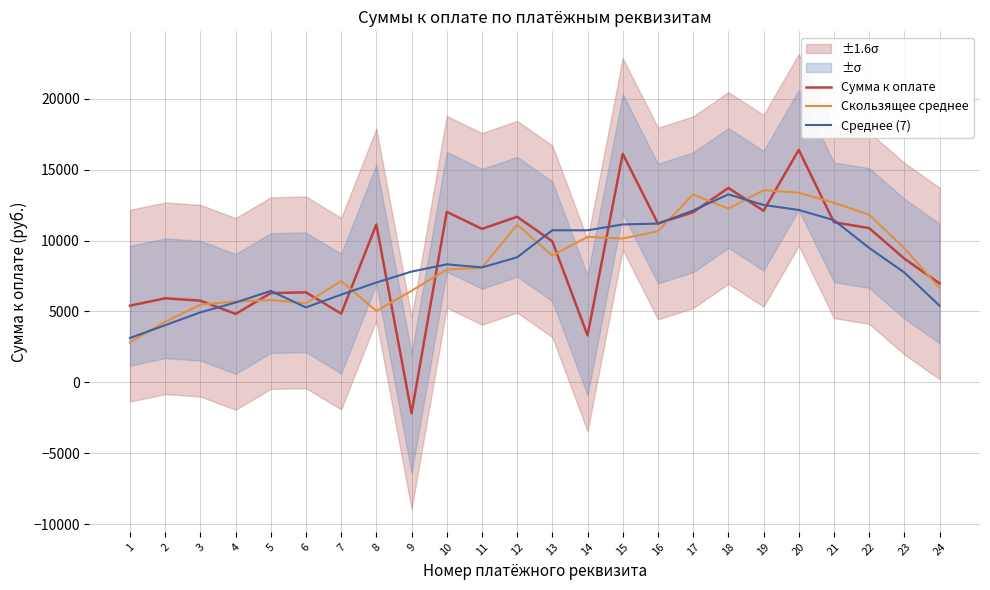

Where does the Скользящее среднее series first go above 8938?

12